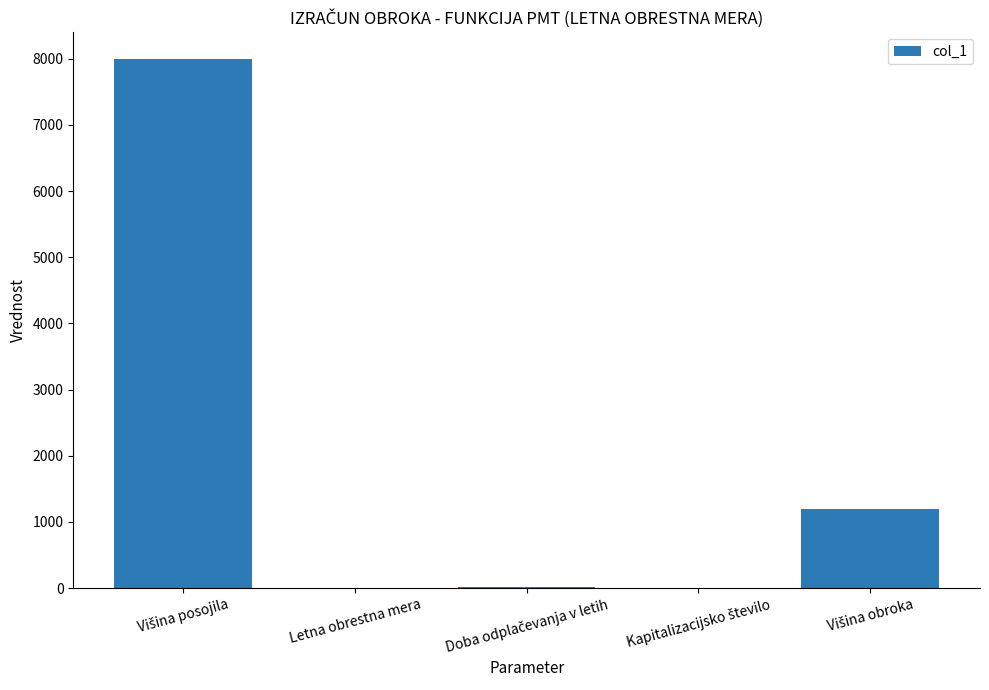

What is the sum of all values?

9203.3